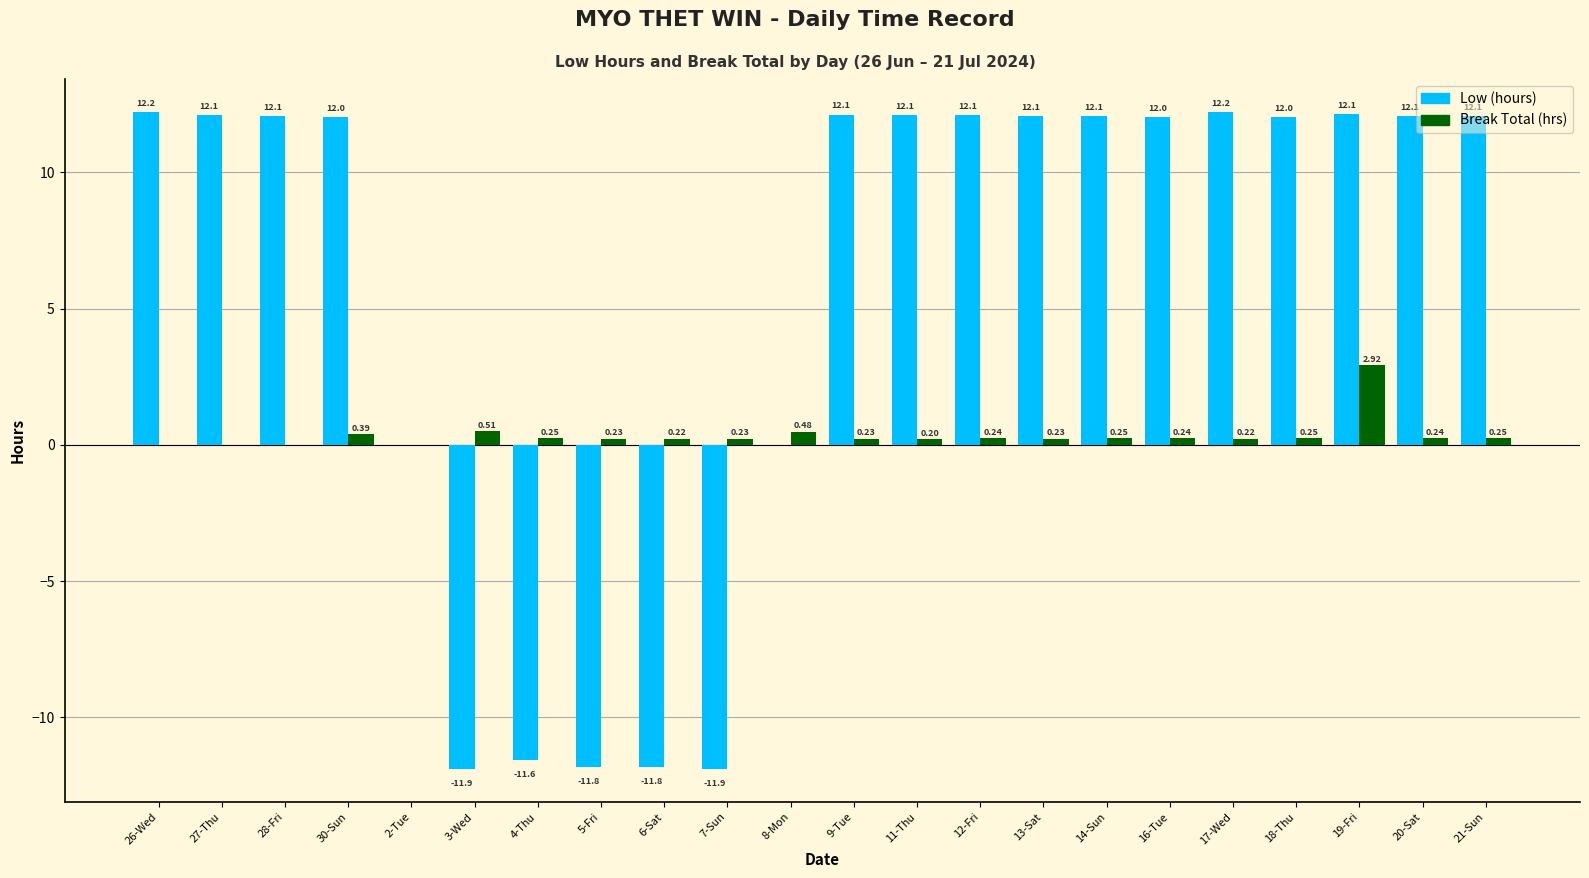

Which series changed the most between 13-Sat and 17-Wed?

Low (hours)